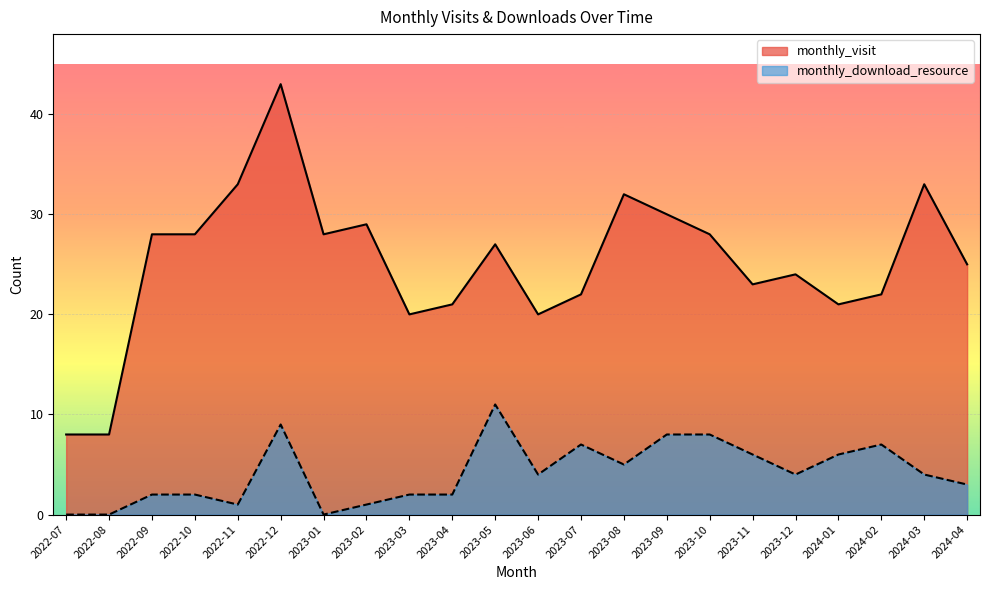

What is the value of the monthly_visit point at the 6th from the left?

43